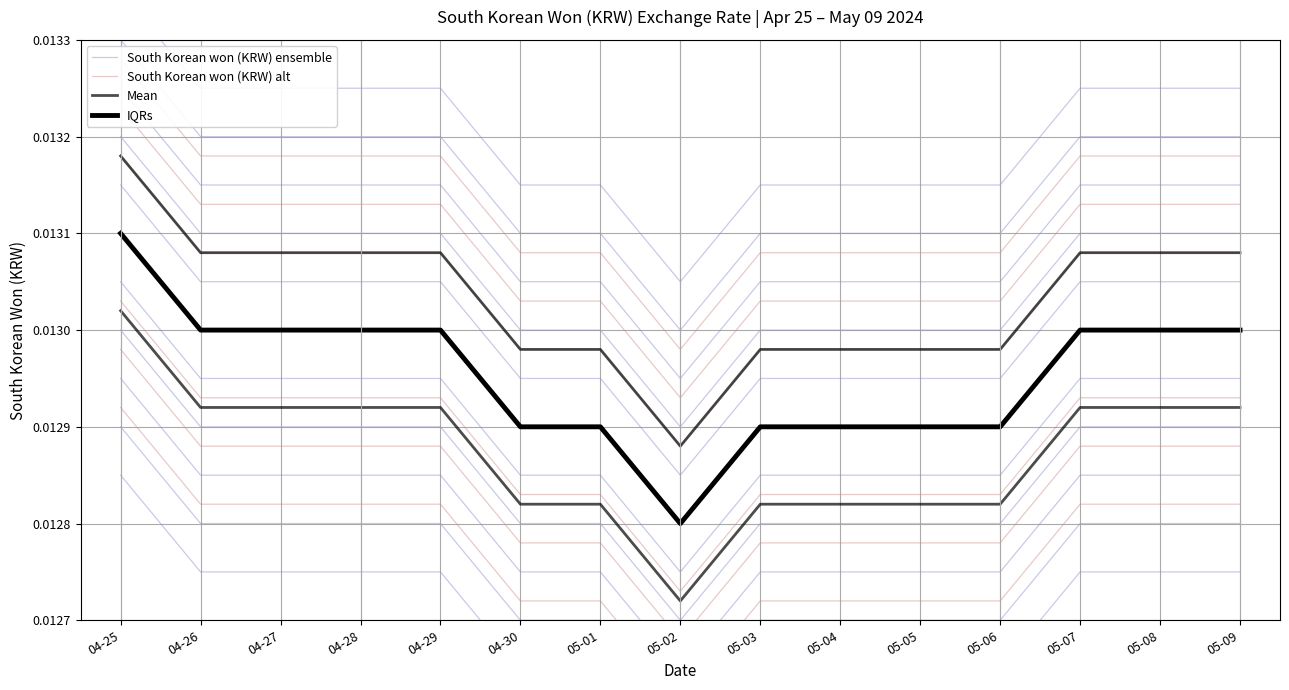

Is the value of South Korean won (KRW) alt at 05-07 greater than the value of Mean at 05-06?

No